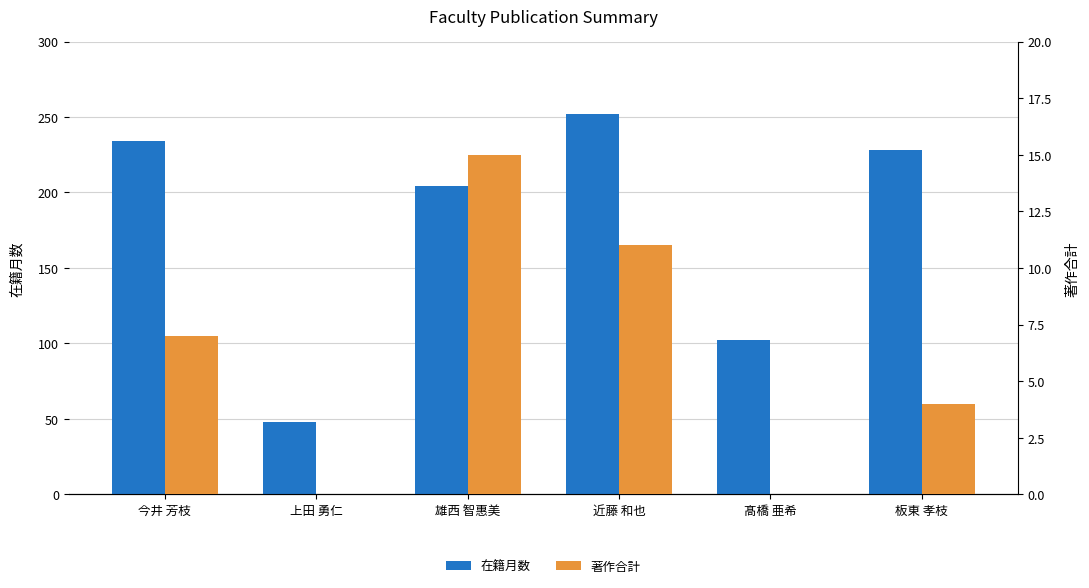

Rank the series by their average value, from highest to lowest.

在籍月数, 著作合計